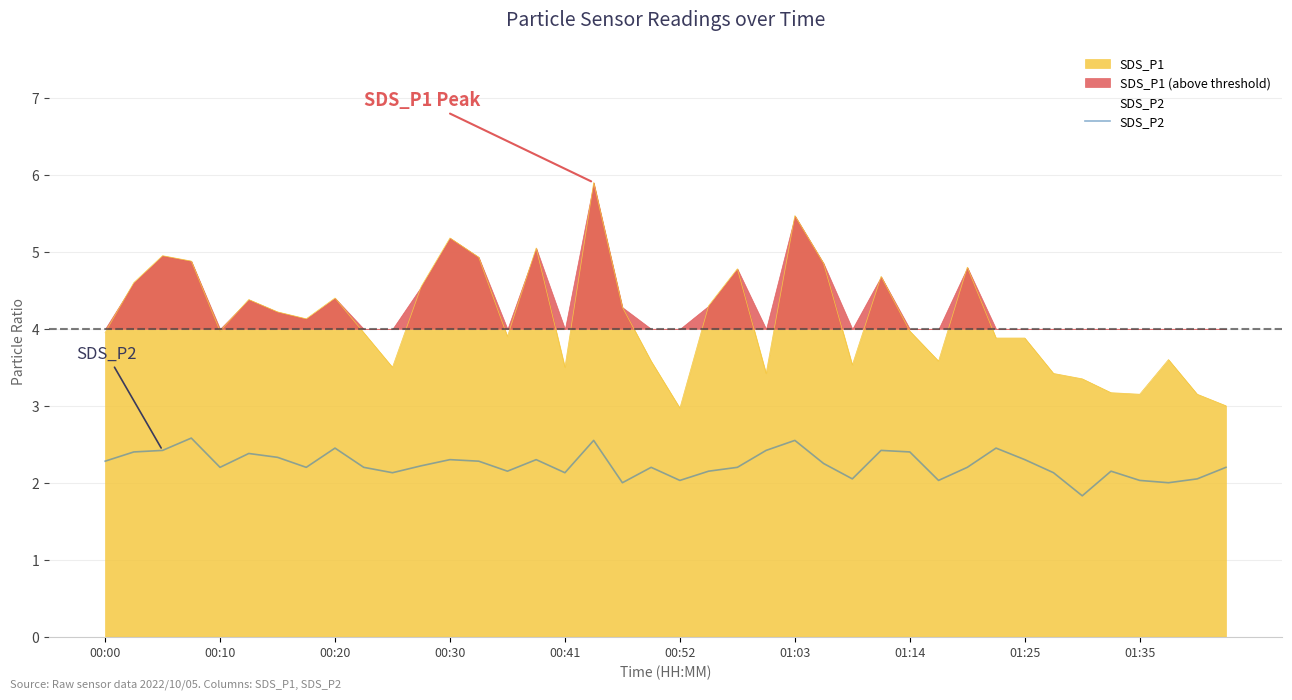

How many interior local valleys (lower than both neighbors) does the data have?

11